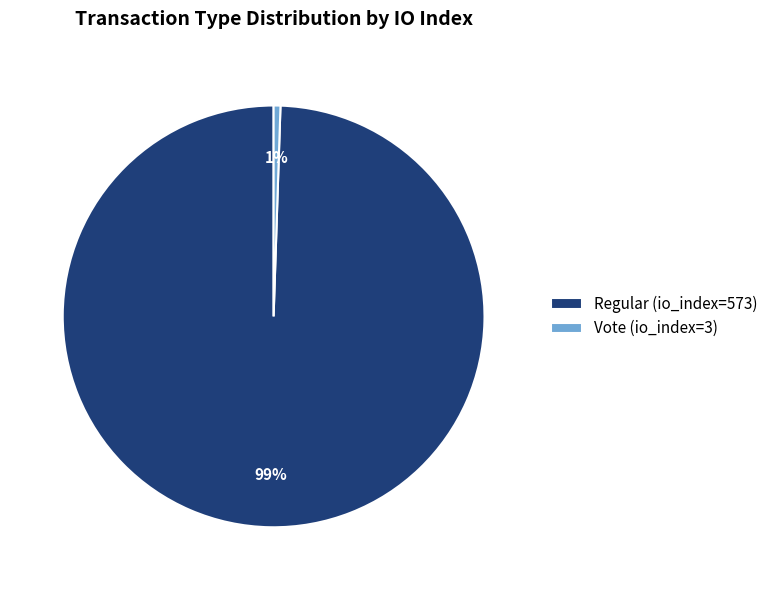

Between Regular (io_index=573) and Vote (io_index=3), which is larger?

Regular (io_index=573)